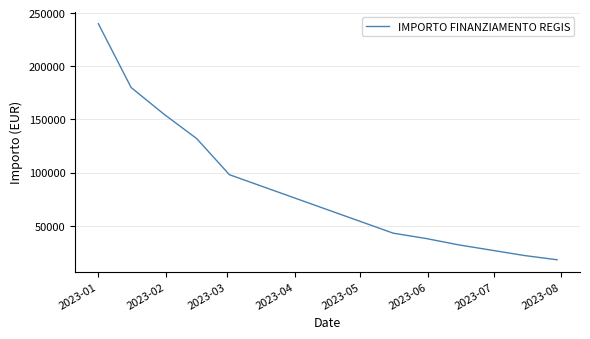

What is the maximum value shown in the chart?

240000